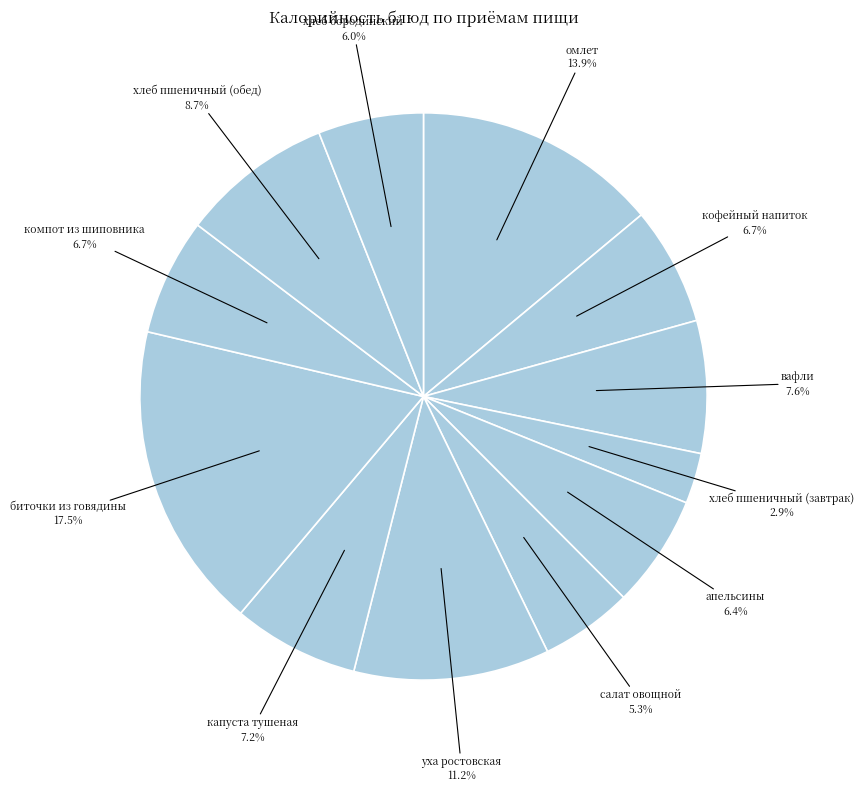

To the nearest percent, what percentage of the pie is хлеб бородинский?

6%